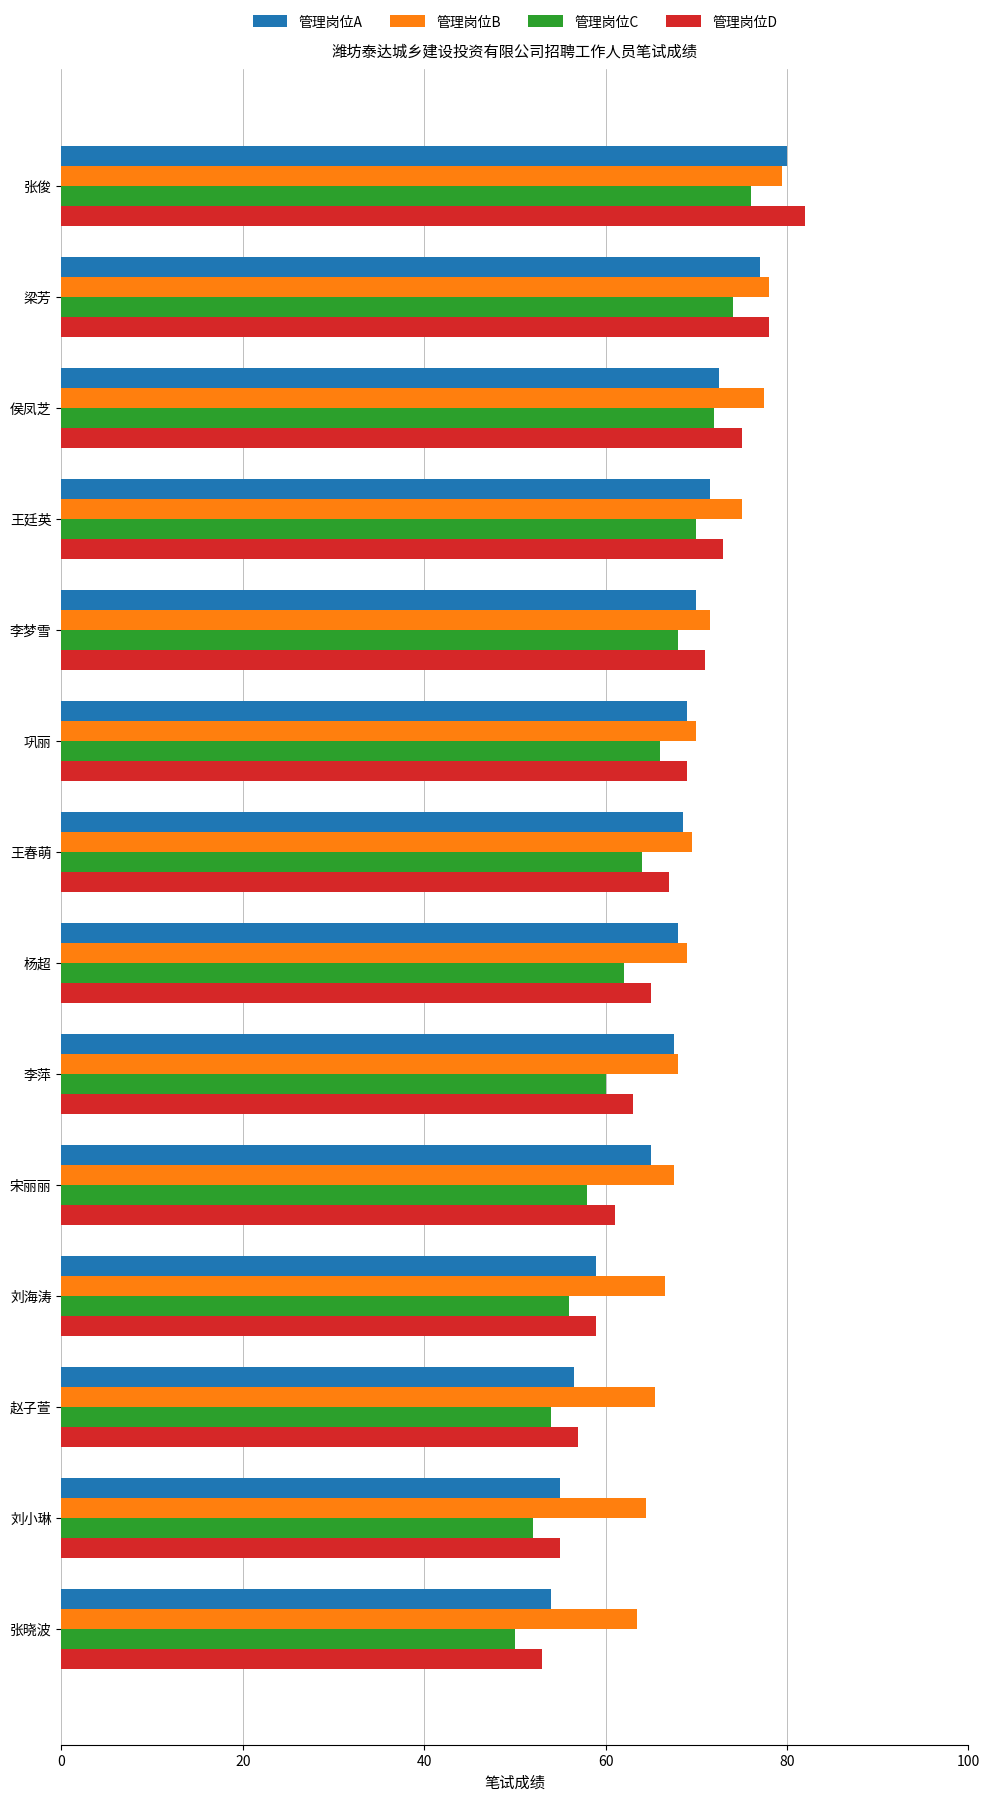

What is the maximum value shown in the chart?

82.0